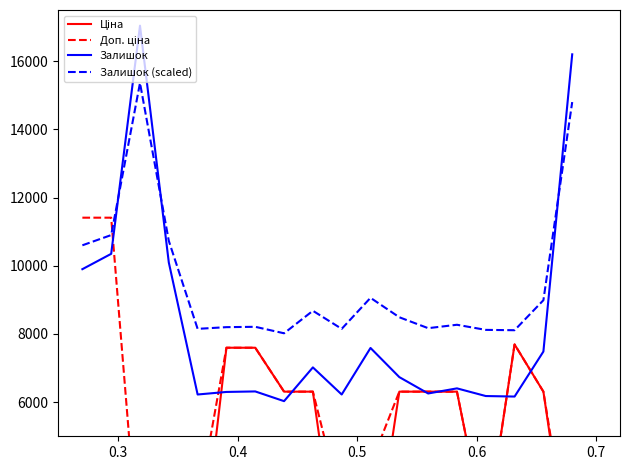

How many times do Залишок and Залишок (scaled) cross each other?

3